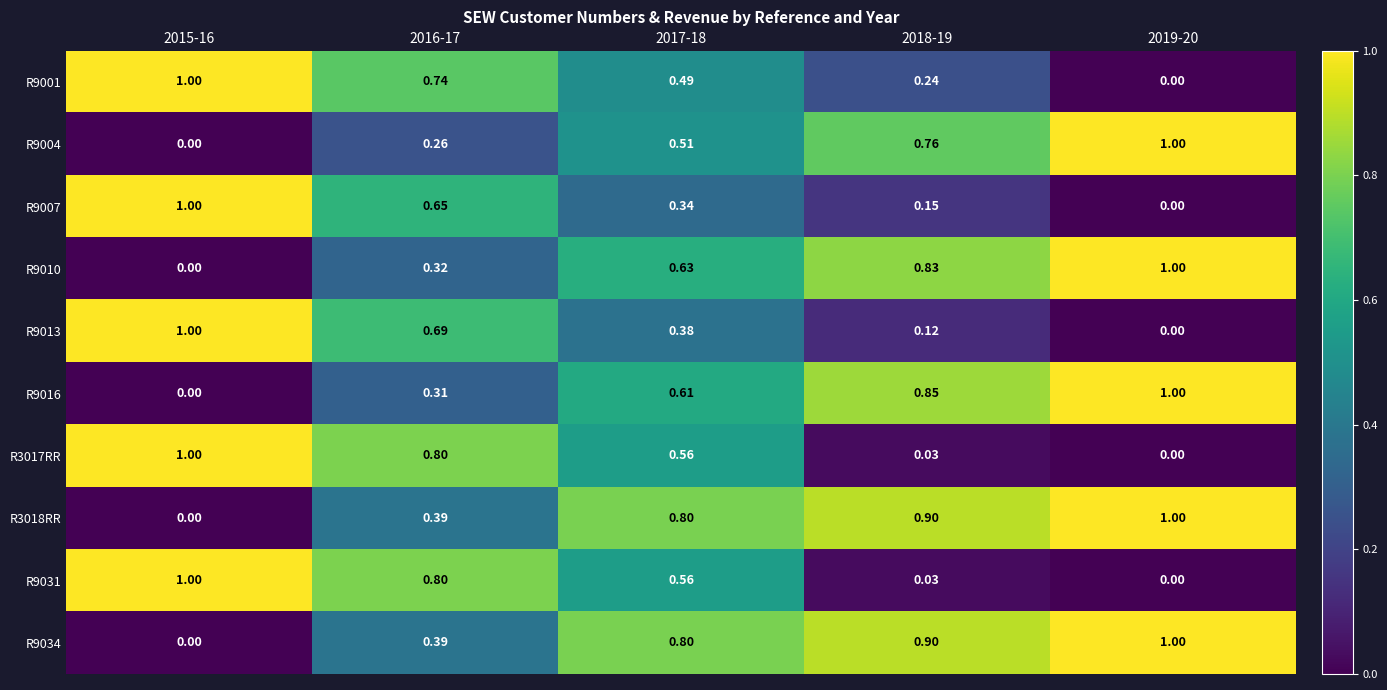

Is the value of R9004 at 2018-19 greater than the value of R9016 at 2018-19?

No